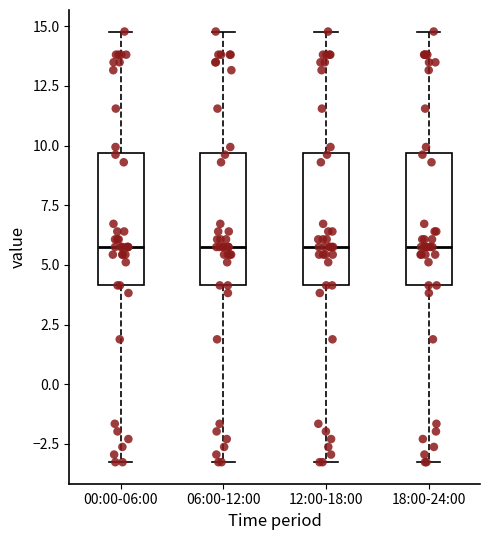

Reading left to right, transcribe this box plot: for each box, give where its median line is, the range the box spans, and where its two whiskers end, as read against the y-axis. The values are not printed on the chart, so give them approximately, as read against the axis.

00:00-06:00: median 6.0, box 4.0 to 9.5, whiskers -3.5 to 15.0
06:00-12:00: median 6.0, box 4.0 to 9.5, whiskers -3.5 to 15.0
12:00-18:00: median 6.0, box 4.0 to 9.5, whiskers -3.5 to 15.0
18:00-24:00: median 6.0, box 4.0 to 9.5, whiskers -3.5 to 15.0